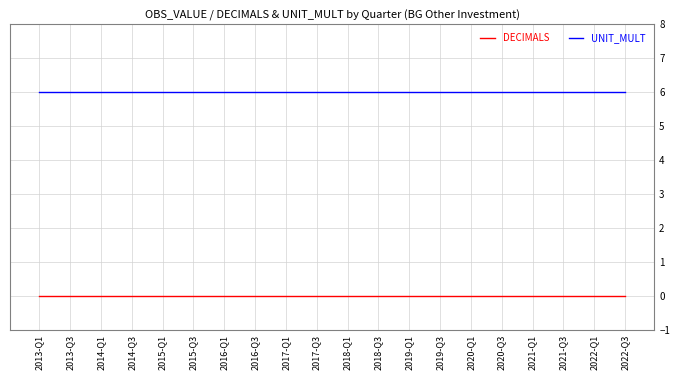

List the series in order of their peak value, highest first.

UNIT_MULT, DECIMALS